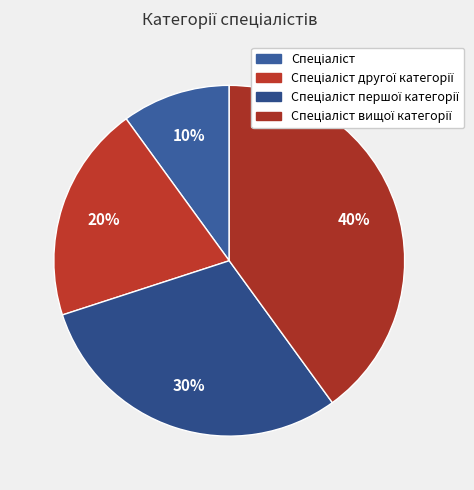

How many slices are in this pie chart?

4